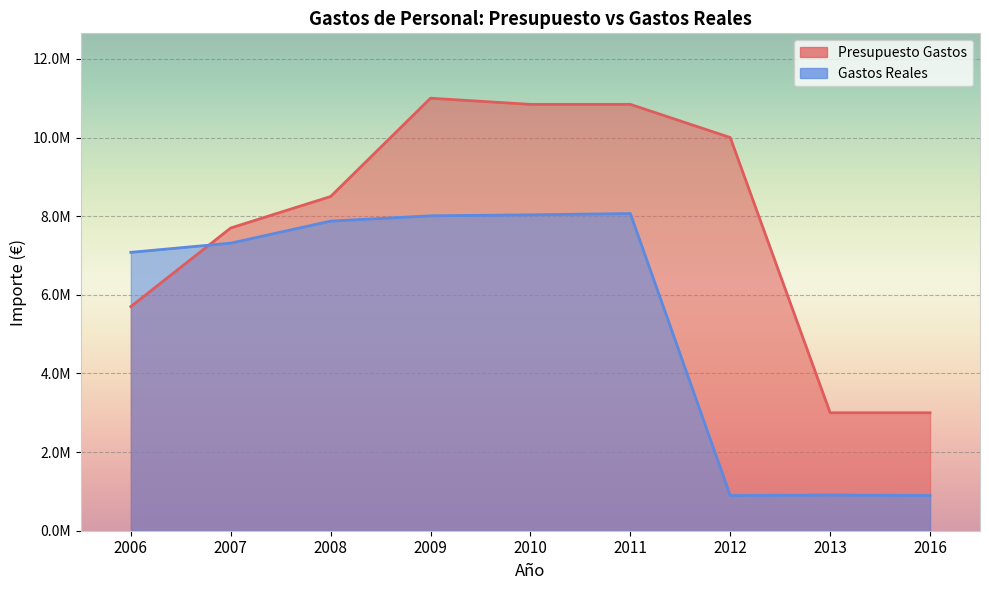

How many categories are shown in the chart?

9